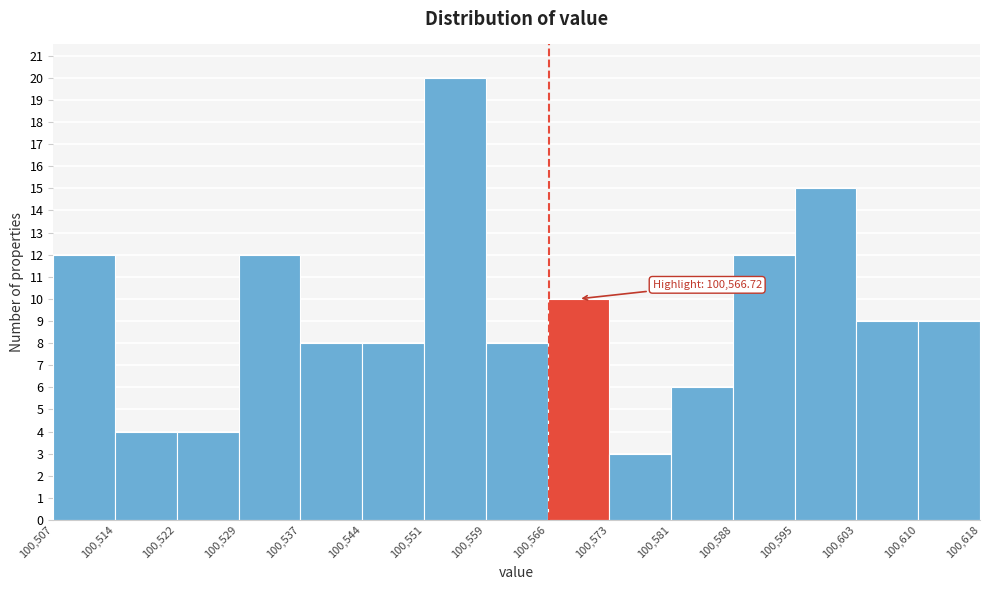

Over which range of the x-axis is the bar tallest?

100,551 to 100,559